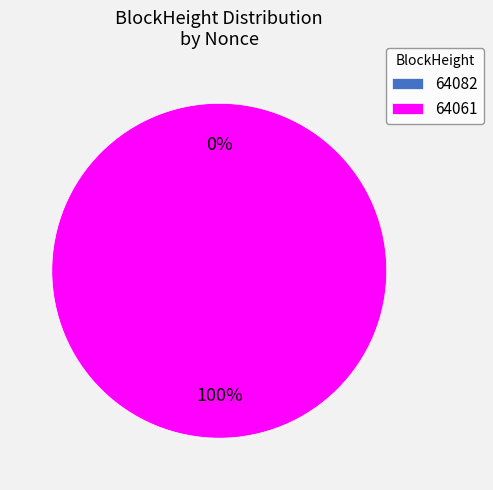

To the nearest percent, what is the average slice percentage?

50%